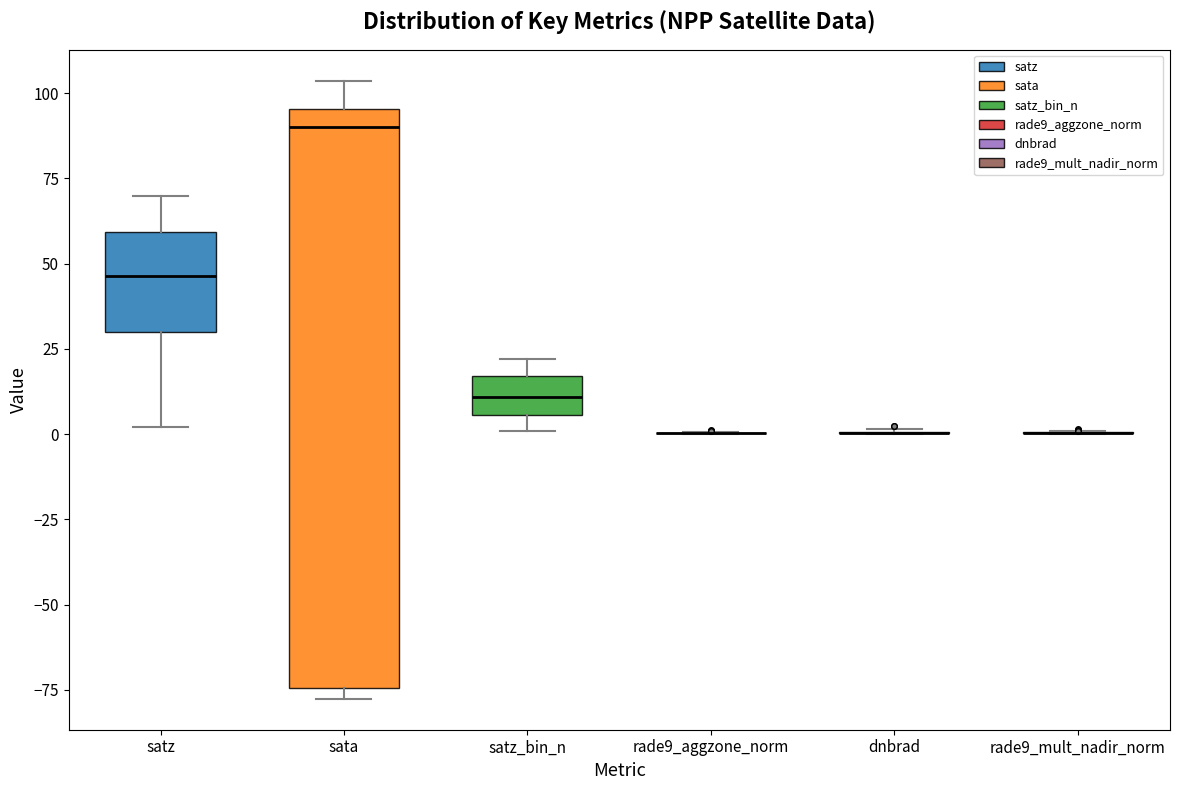

Comparing the boxes themselves (not the whiskers), which one is the tallest?

sata